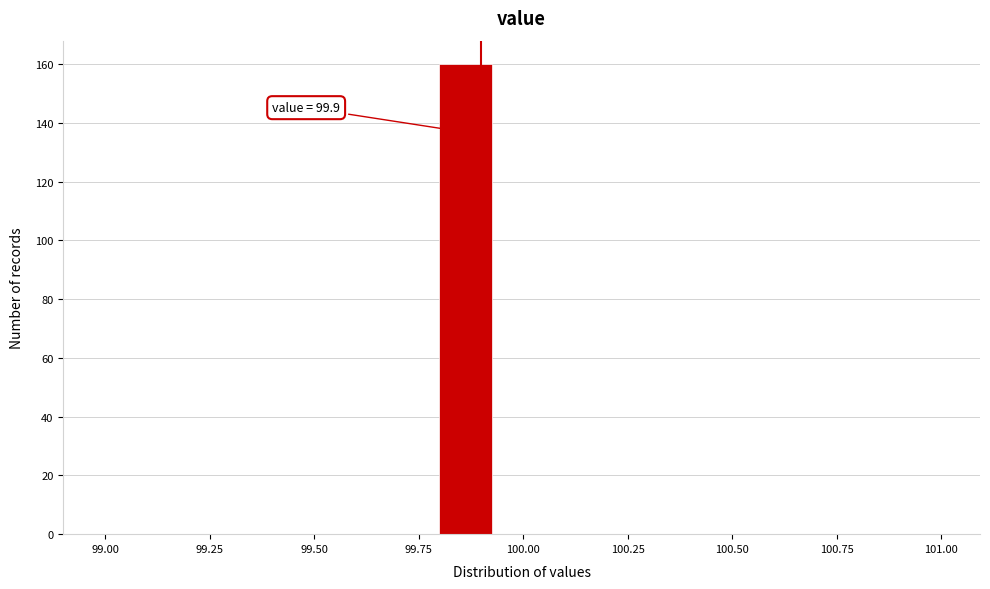

Read against the x-axis, roughly where is the centre of the tallest bar?

99.85